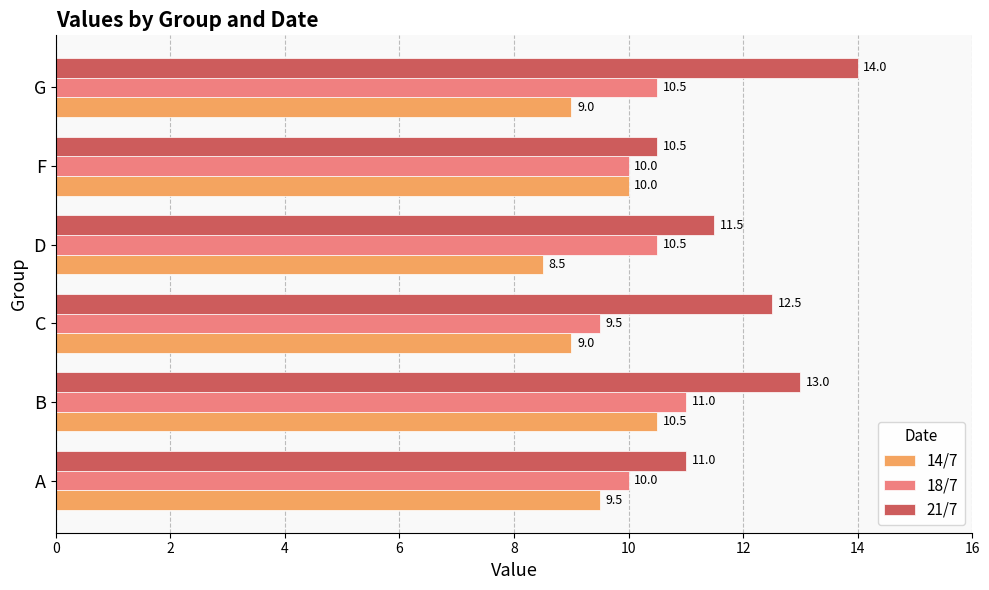

Count the 21/7 values in the range 11 to 13.

4